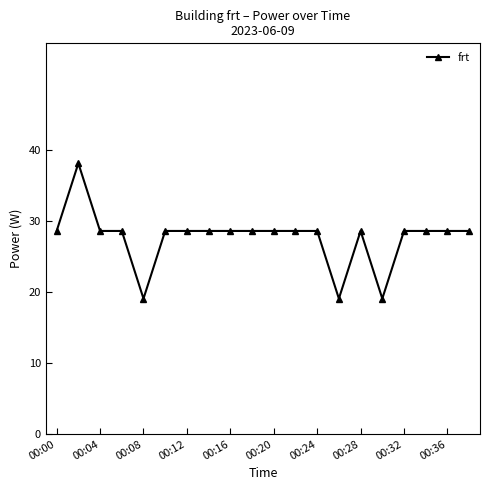

What is the greatest value displayed?

38.1